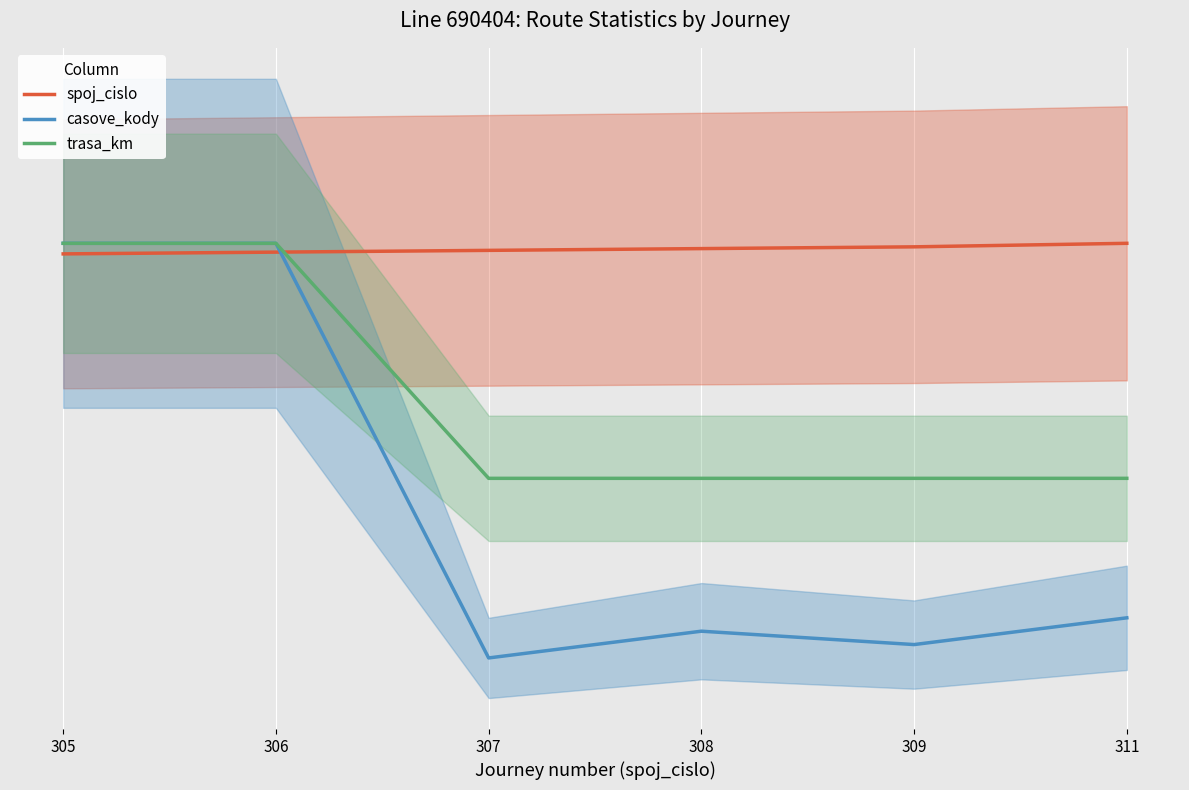

What is the total value across all series at 311?

566.6